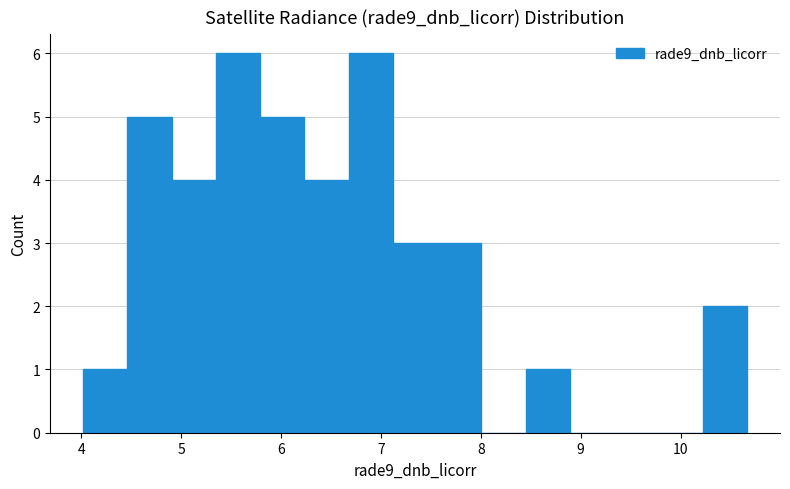

Reading left to right, transcribe this chart: for each bar, give the range it covers on the x-axis and its height. Neither the bar edges nor the heights are printed on the chart, so give them approximately, as read against the axes.

4.0 to 4.5: 1
4.5 to 4.9: 5
4.9 to 5.3: 4
5.3 to 5.8: 6
5.8 to 6.2: 5
6.2 to 6.7: 4
6.7 to 7.1: 6
7.1 to 7.6: 3
7.6 to 8.0: 3
8.0 to 8.4: 0
8.4 to 8.9: 1
8.9 to 9.3: 0
9.3 to 9.8: 0
9.8 to 10.2: 0
10.2 to 10.7: 2